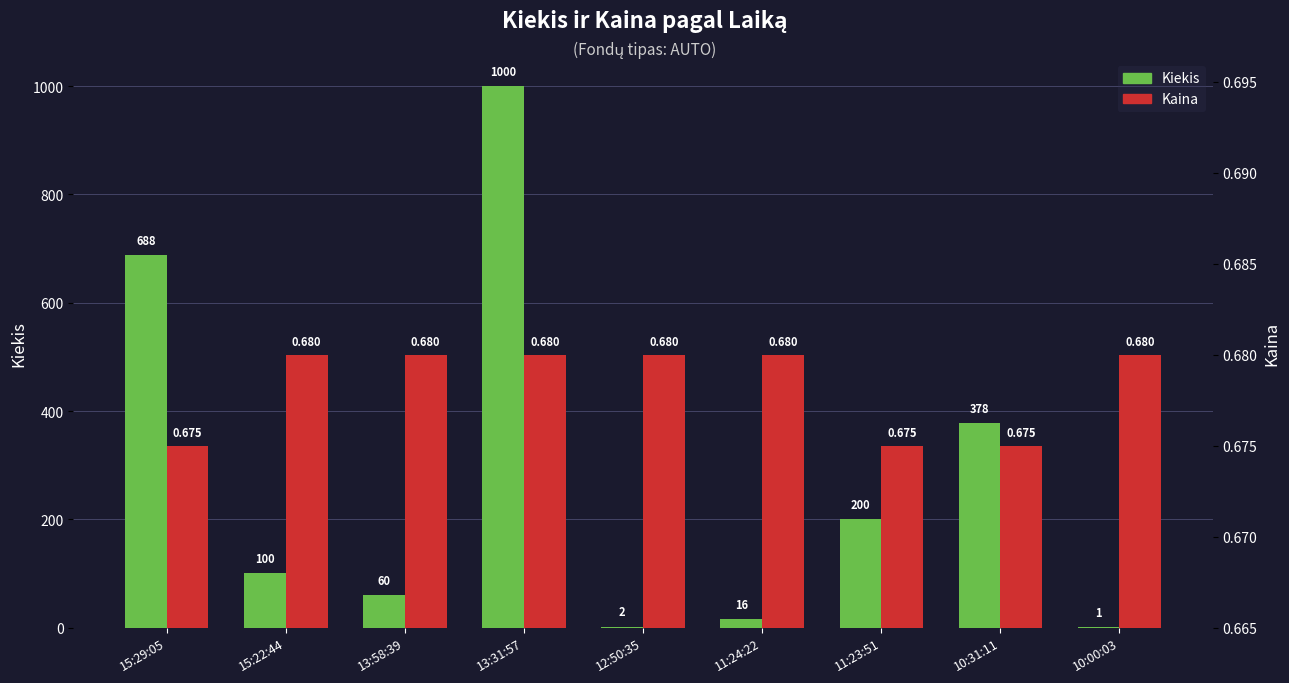

Rank the series at 13:31:57 from highest to lowest value.

Kiekis, Kaina